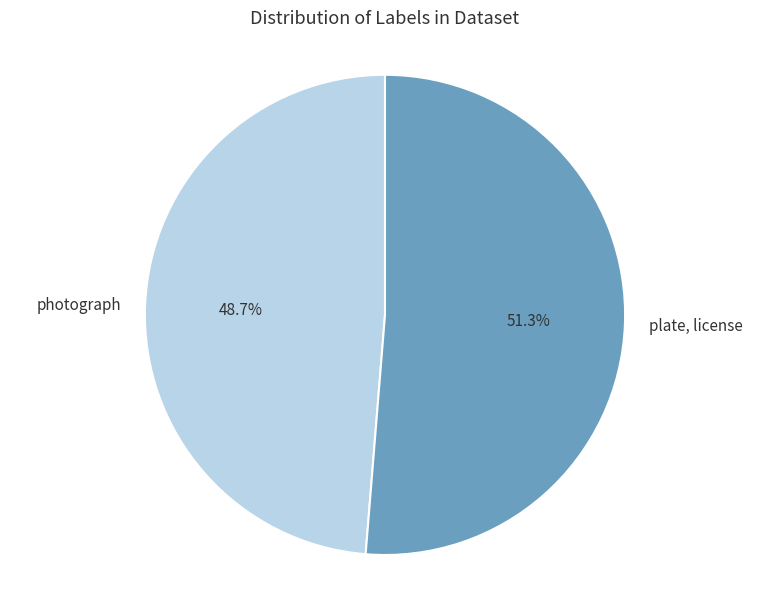

True or false: photograph accounts for 43% of the total.

False